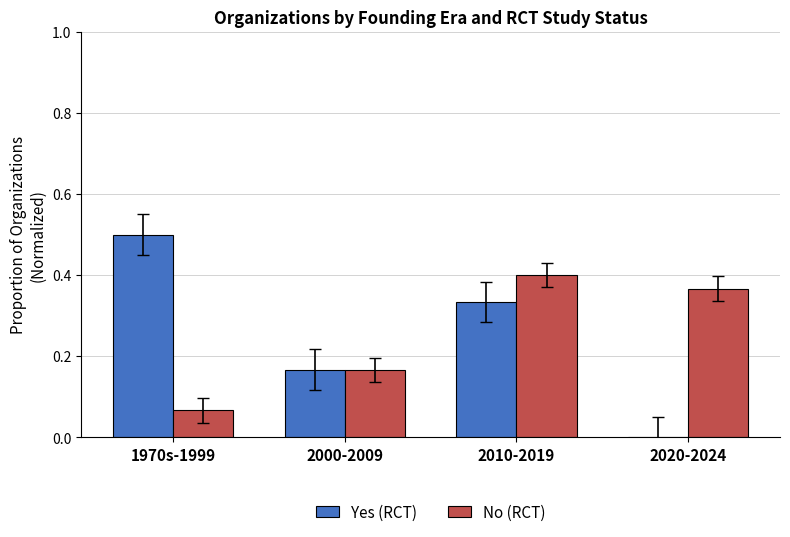

What are all the series names shown in the legend?

Yes (RCT), No (RCT)